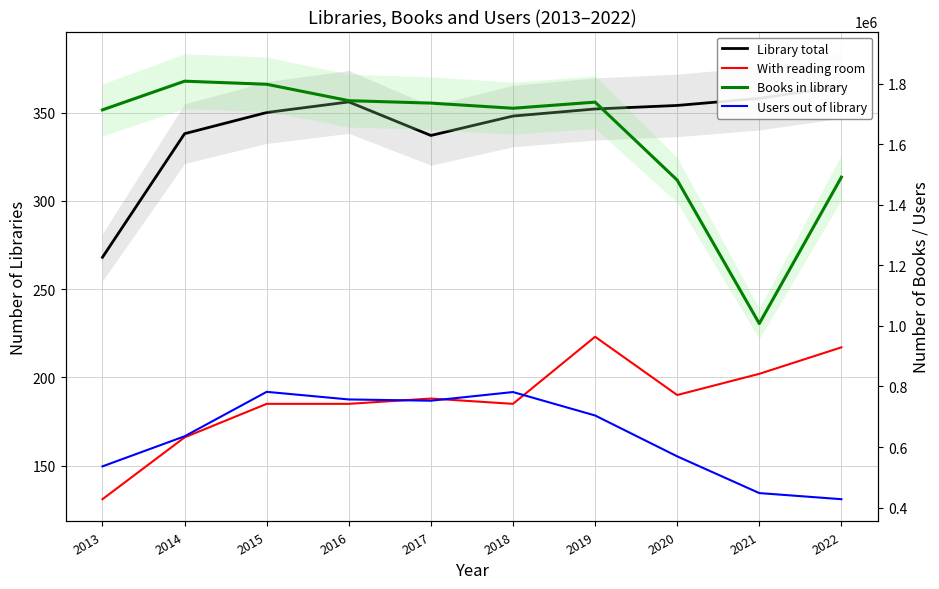

Which series changed the most between 2014 and 2019?

Books in library